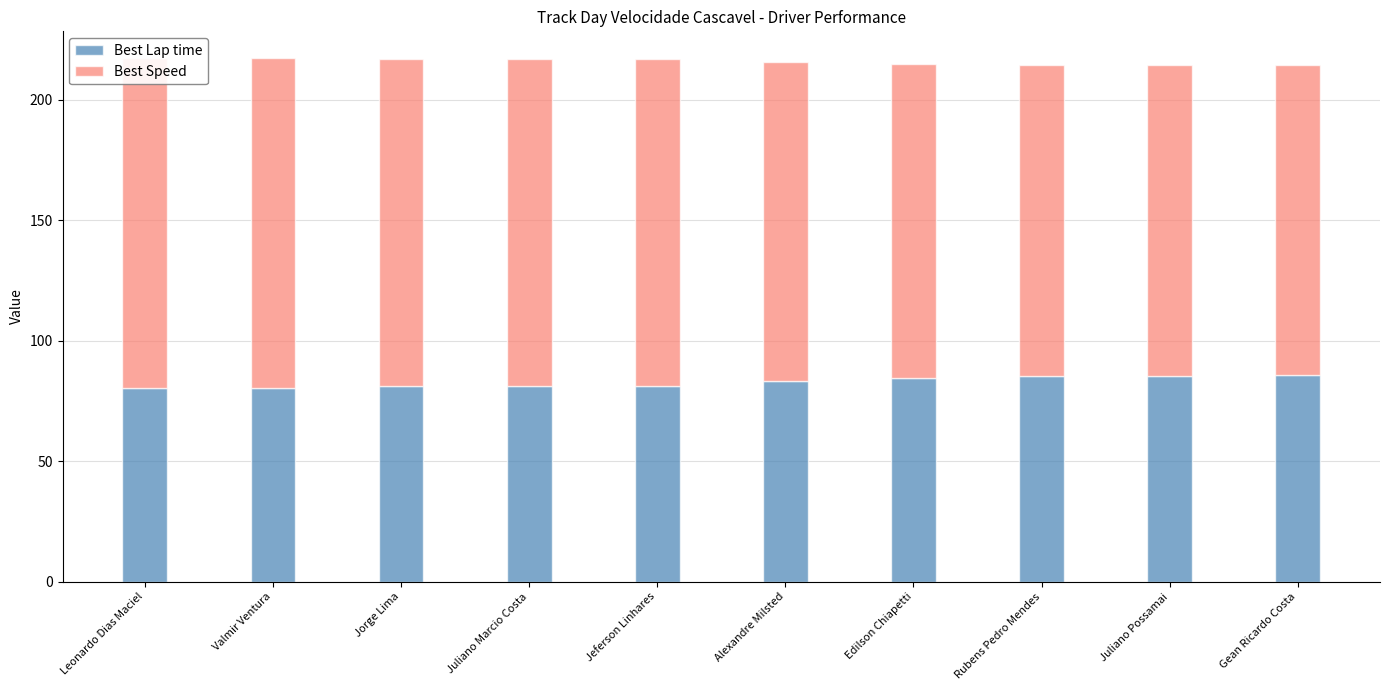

Which has a higher value, Jorge Lima or Rubens Pedro Mendes?

Rubens Pedro Mendes